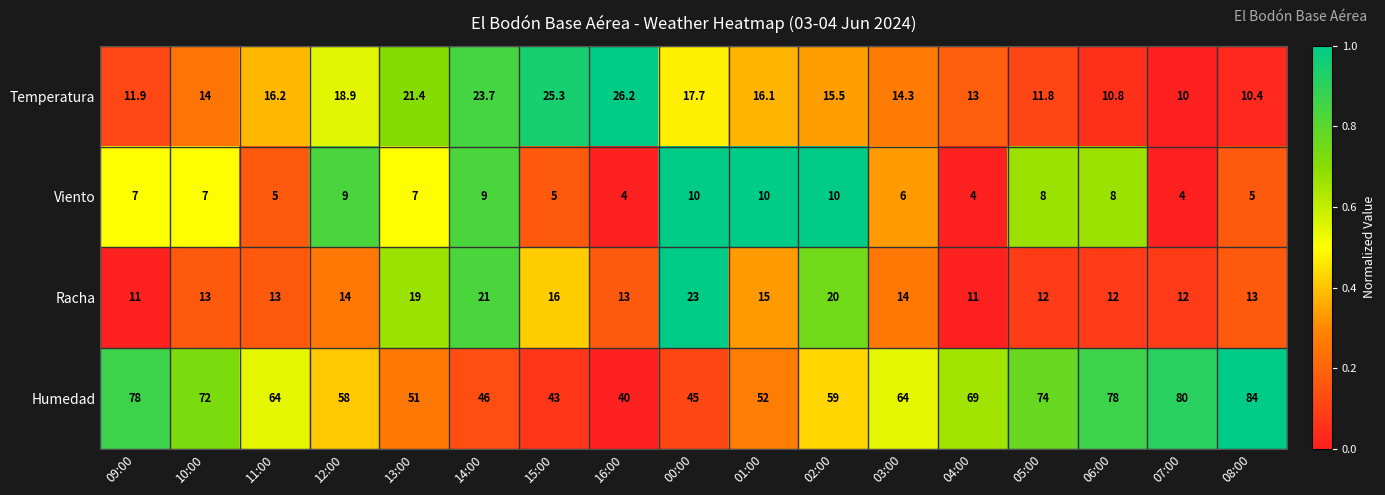

Which series has the widest spread of values?

Humedad